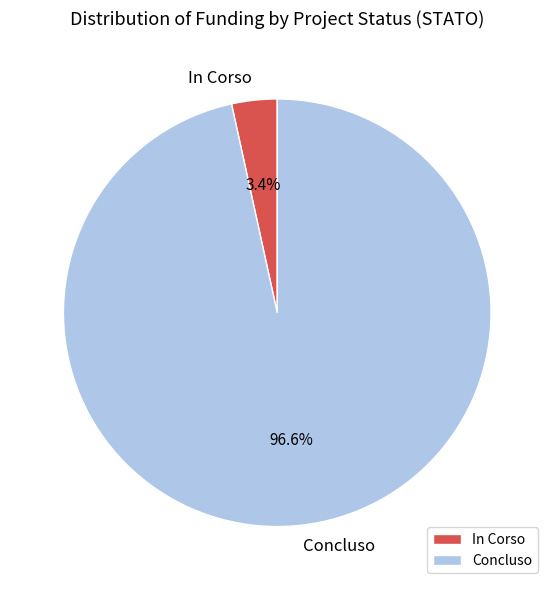

What is the largest slice in the pie chart?

Concluso